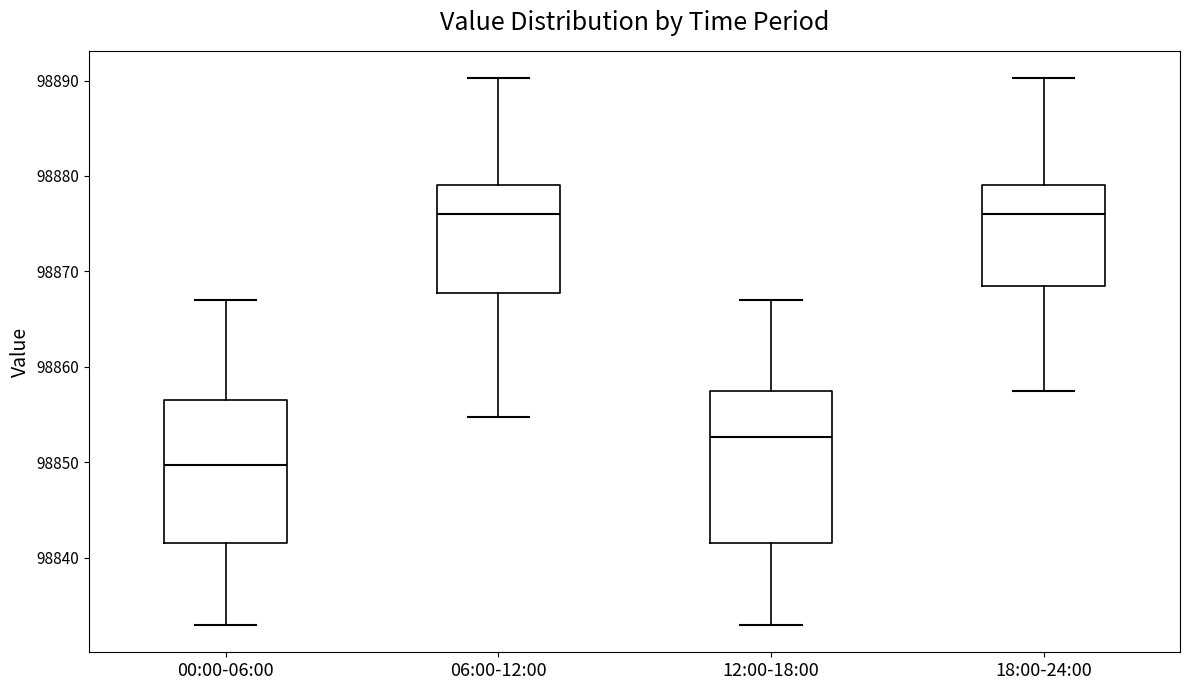

Reading left to right, read every box against the y-axis: the position of its median line, the range the box covers, and the ends of its whiskers. The values are not printed on the chart, so give them approximately, as read against the axis.

00:00-06:00: median 98850, box 98842 to 98857, whiskers 98833 to 98867
06:00-12:00: median 98876, box 98868 to 98879, whiskers 98855 to 98890
12:00-18:00: median 98853, box 98842 to 98857, whiskers 98833 to 98867
18:00-24:00: median 98876, box 98868 to 98879, whiskers 98857 to 98890